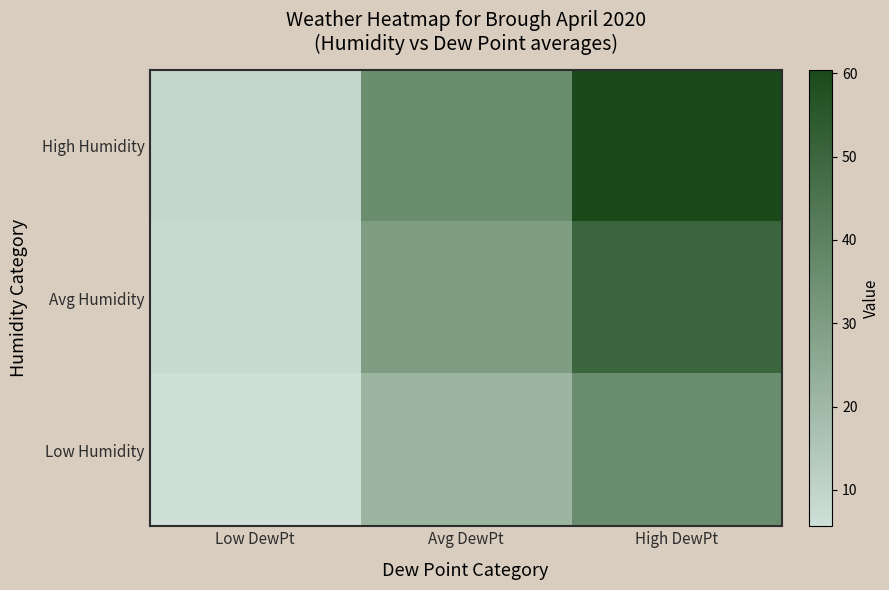

What is the smallest value displayed?

5.6